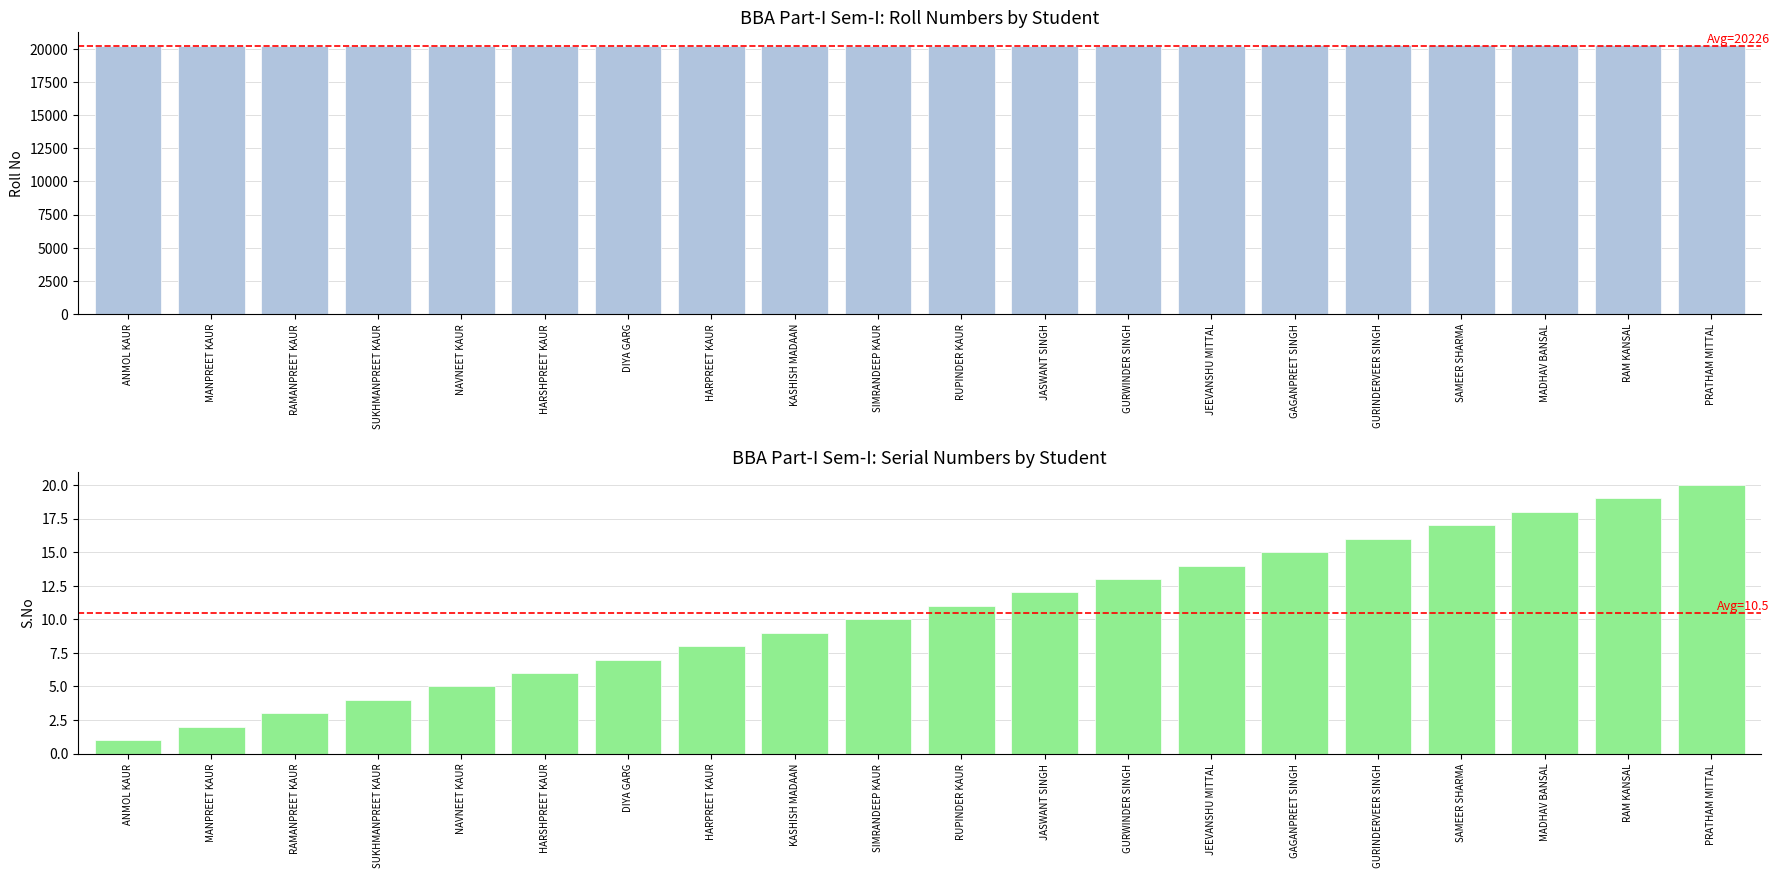

Reading left to right, what are all the values shown in this chart?

Roll No: 20201	20202	20203	20204	20205	20206	20207	20208	20209	20210	20211	20251	20252	20253	20254	20255	20256	20257	20258	20259
S.No: 1	2	3	4	5	6	7	8	9	10	11	12	13	14	15	16	17	18	19	20